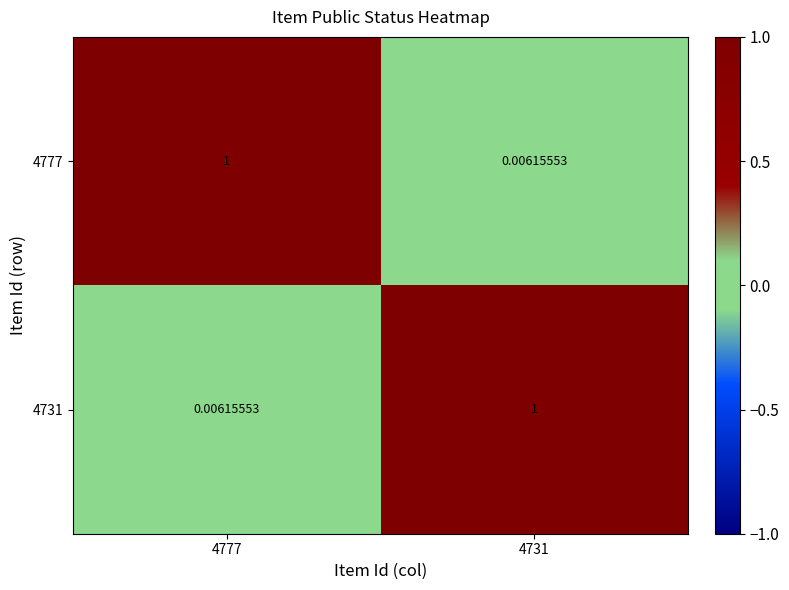

Is the value of 4777 at 4777 greater than the value of 4731 at 4777?

Yes